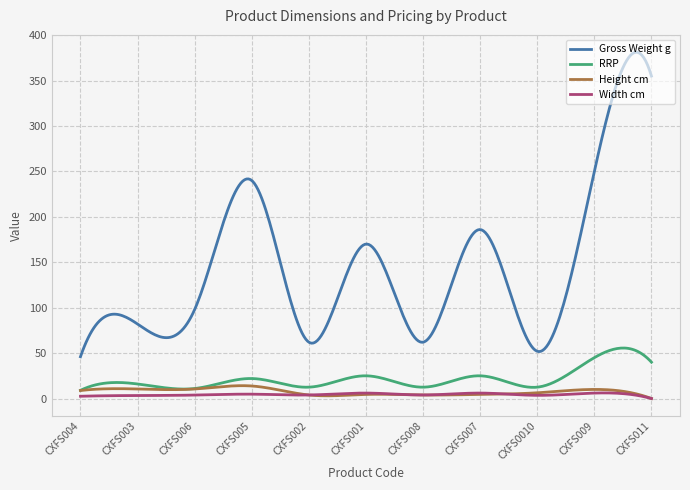

Which series has the largest range (max minus min)?

Gross Weight g